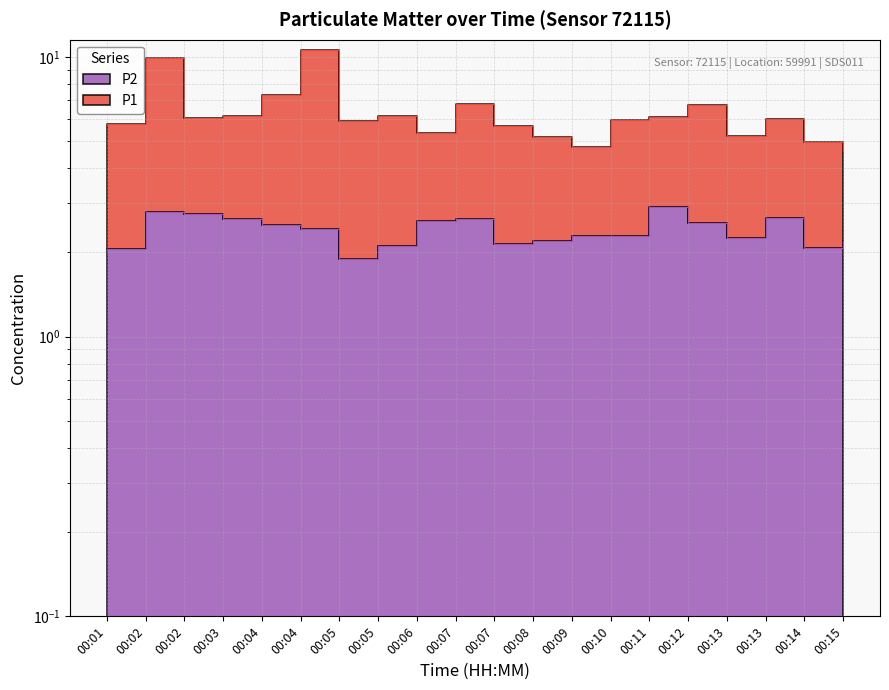

What is the sum of the P1 values at 00:13 and 00:01?

11.0